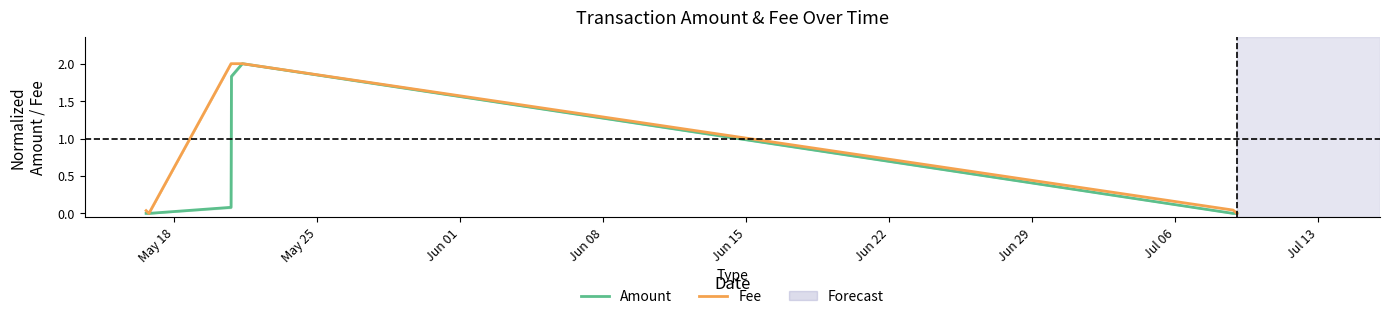

Between which two adjacent categories do Amount and Fee first intersect?

May 18 and May 25